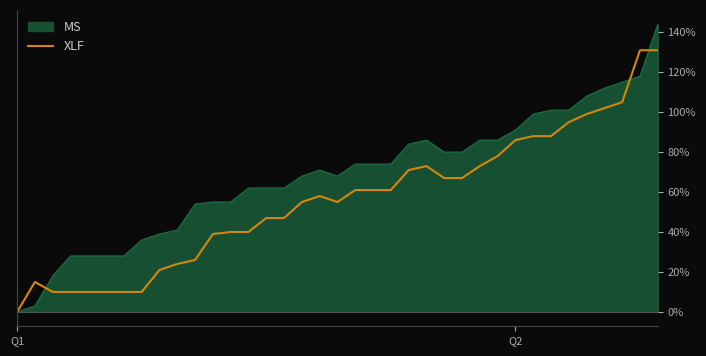

What is the highest value of the MS series?

144